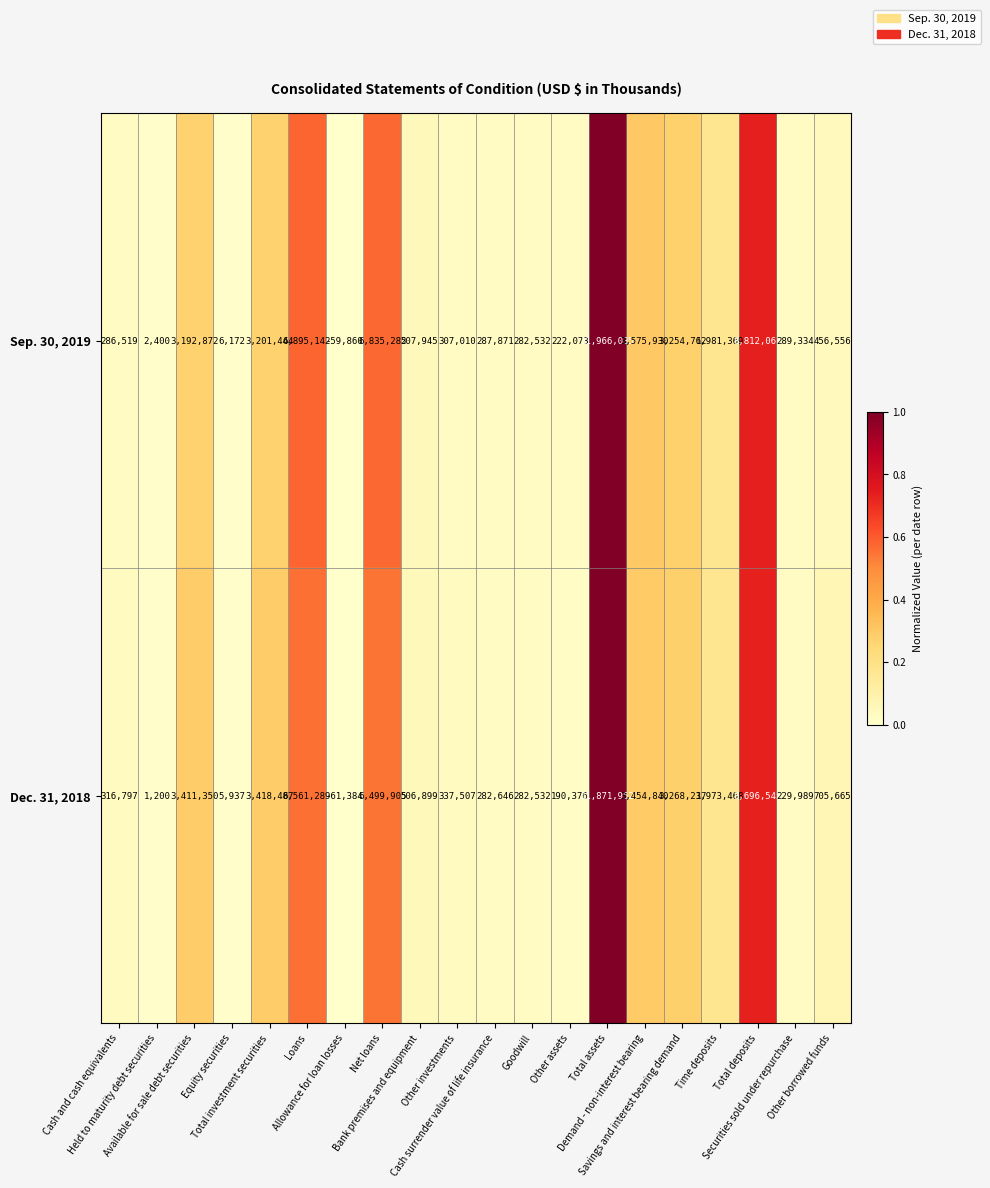

What is the lowest value of the Sep. 30, 2019 series?

-59860